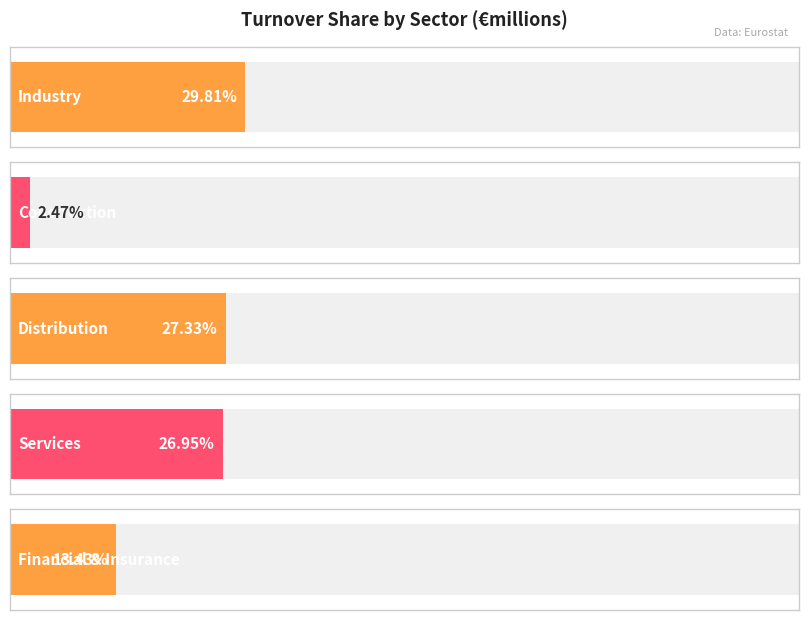

Which category has the highest value across all series?

Industry